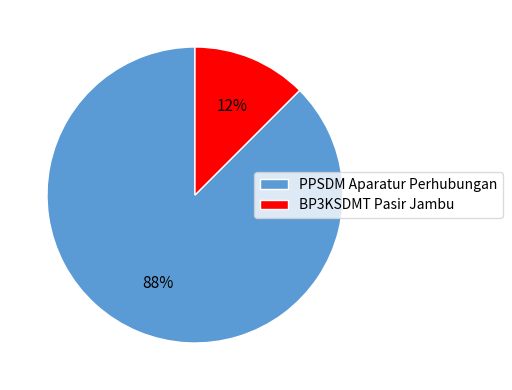

Which category has the biggest portion of the pie?

PPSDM Aparatur Perhubungan